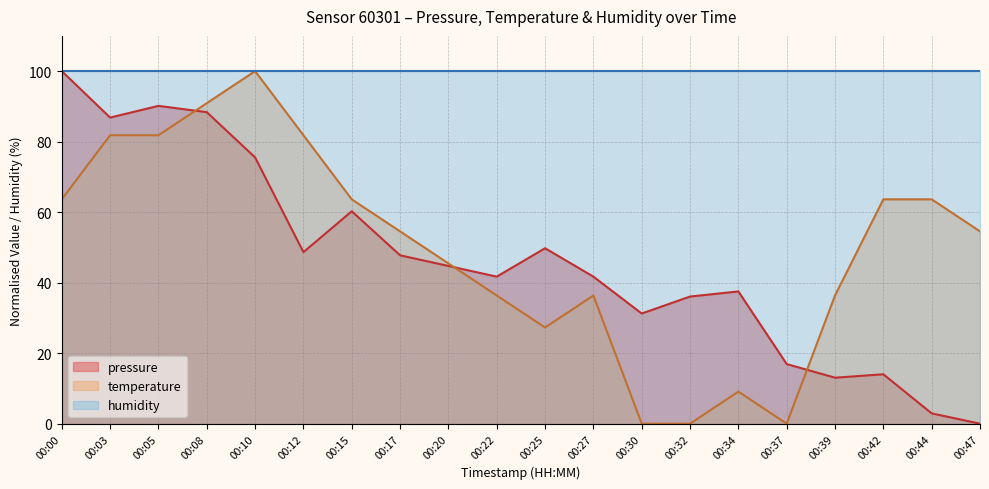

Which series has the largest total across all categories?

humidity